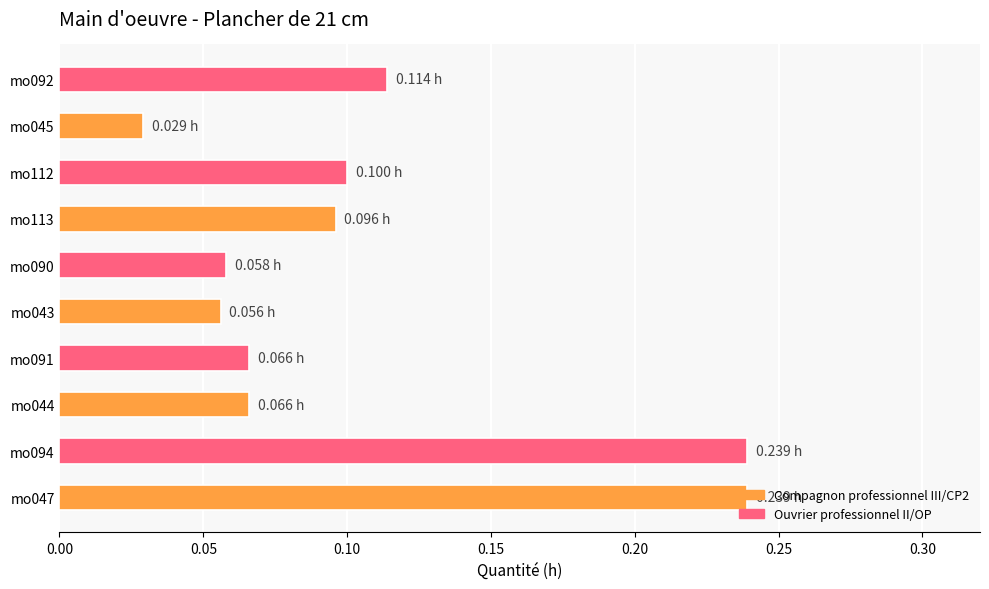

At which category does the chart reach its minimum across all series?

mo045